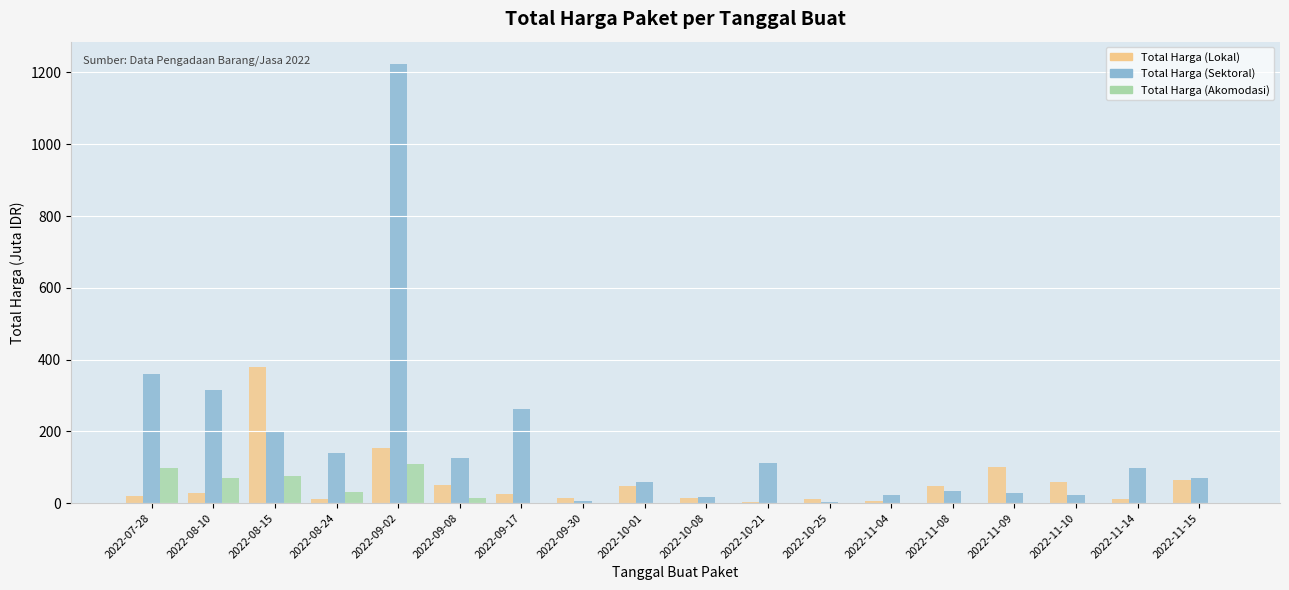

Are the bars horizontal?

No